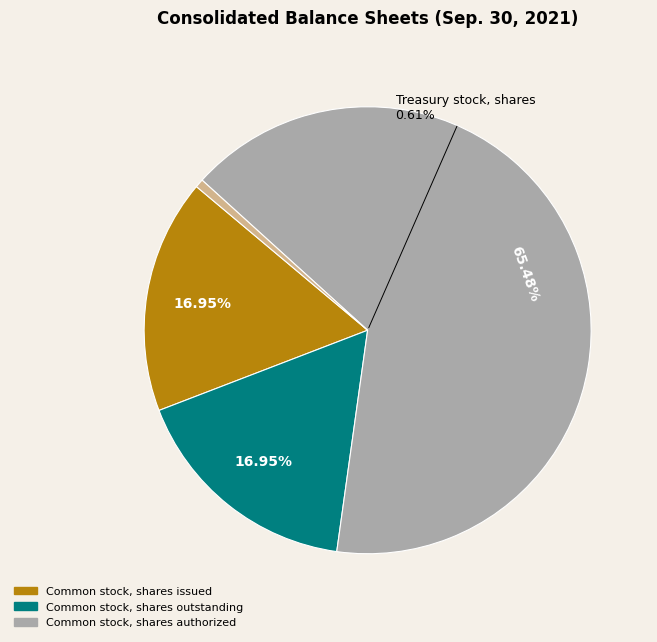

Is there any slice that represents more than half of the pie?

Yes